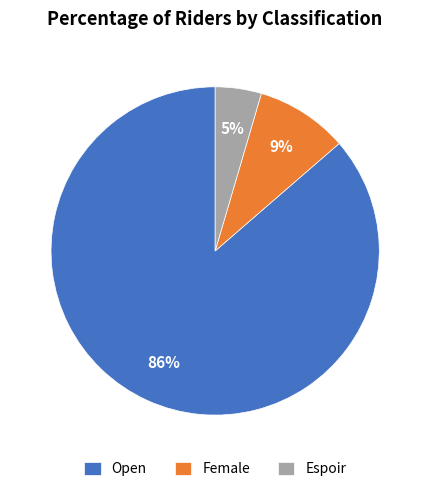

How many segments does this pie chart have?

3